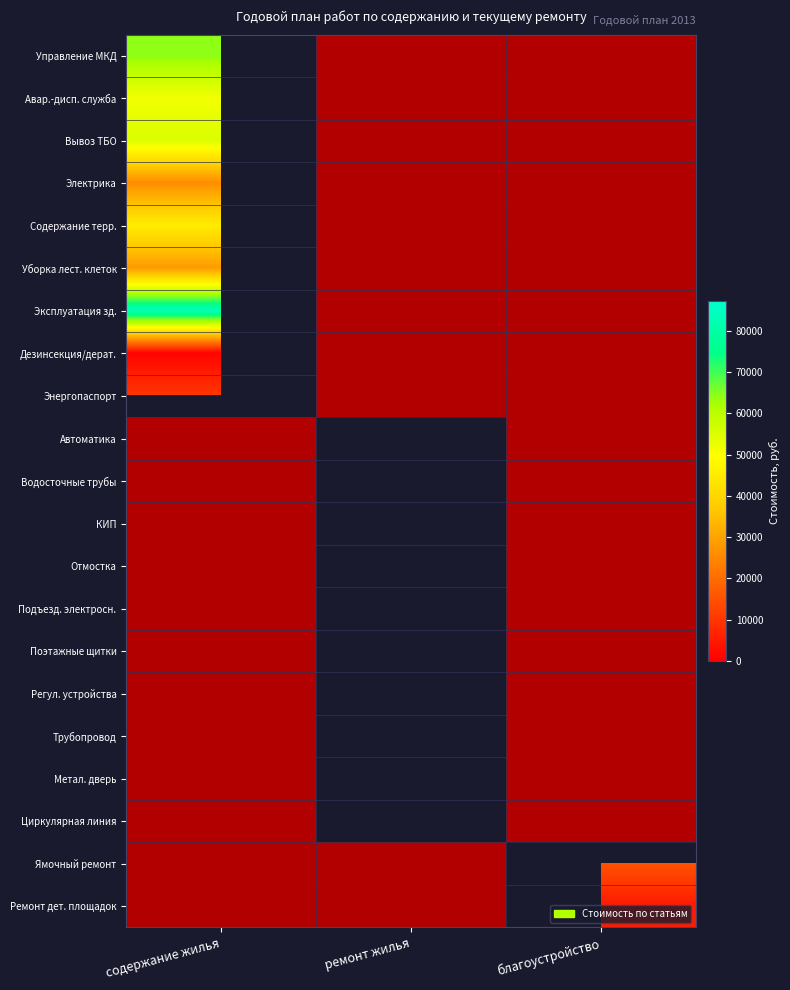

How many values in Эксплуатация зд. are above zero?

1